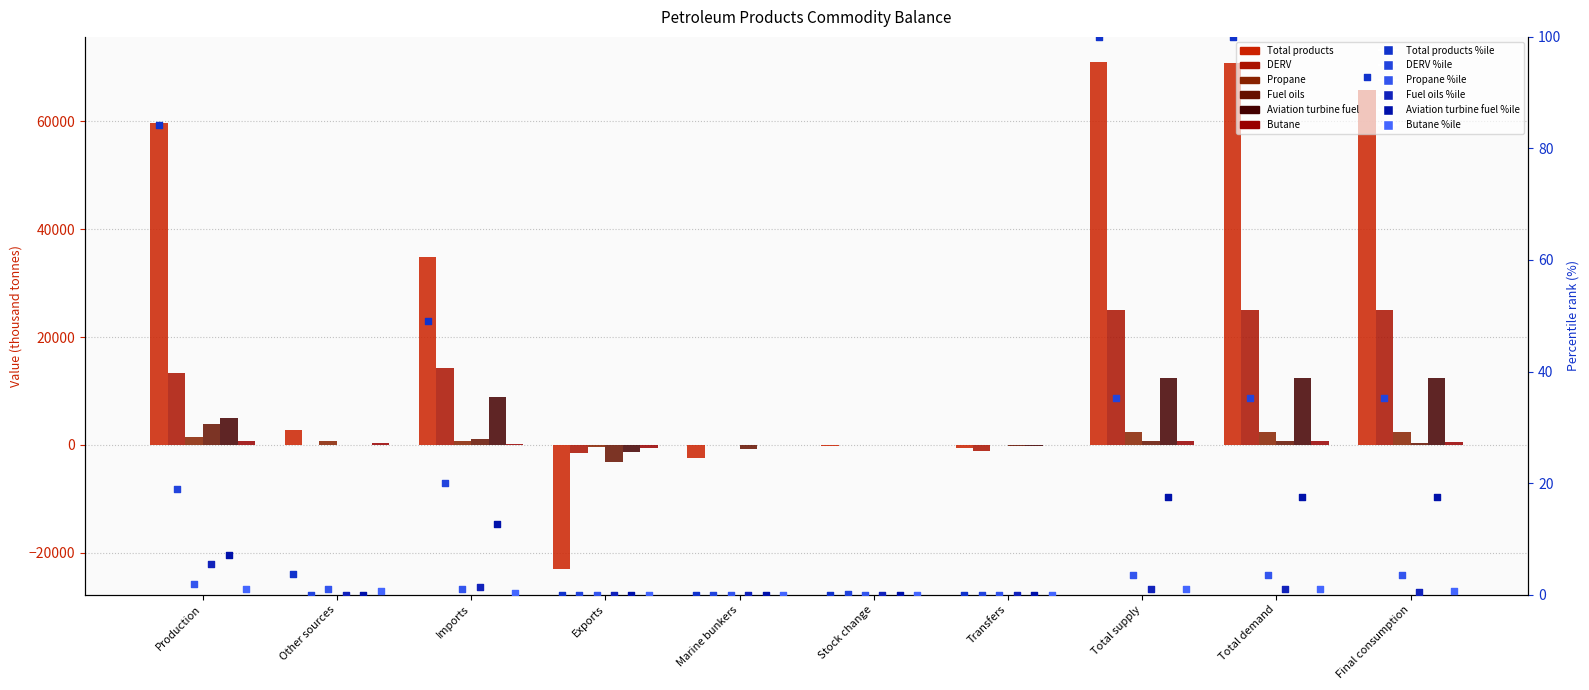

Which series reaches the maximum Y coordinate?

Total products